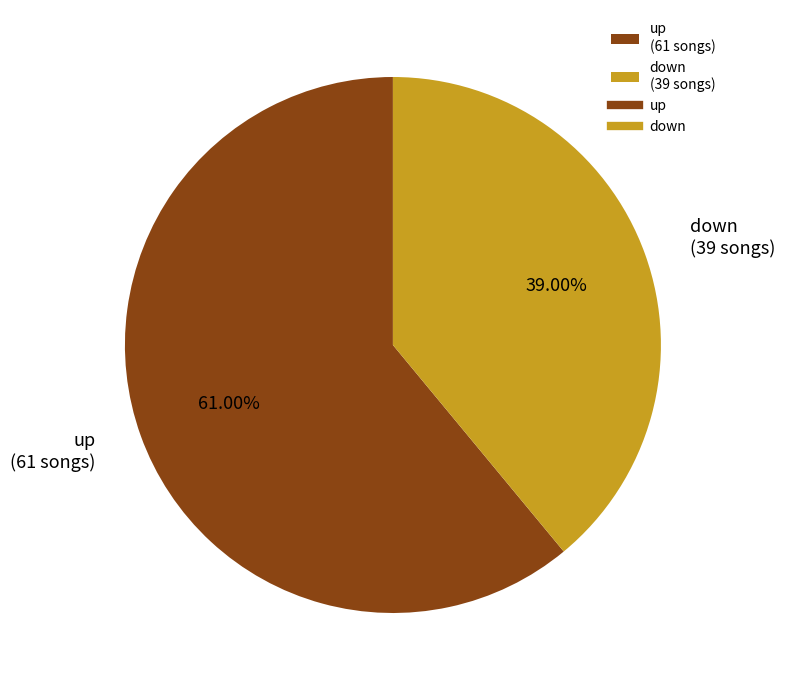

To the nearest percent, what percentage of the pie is up?

61%